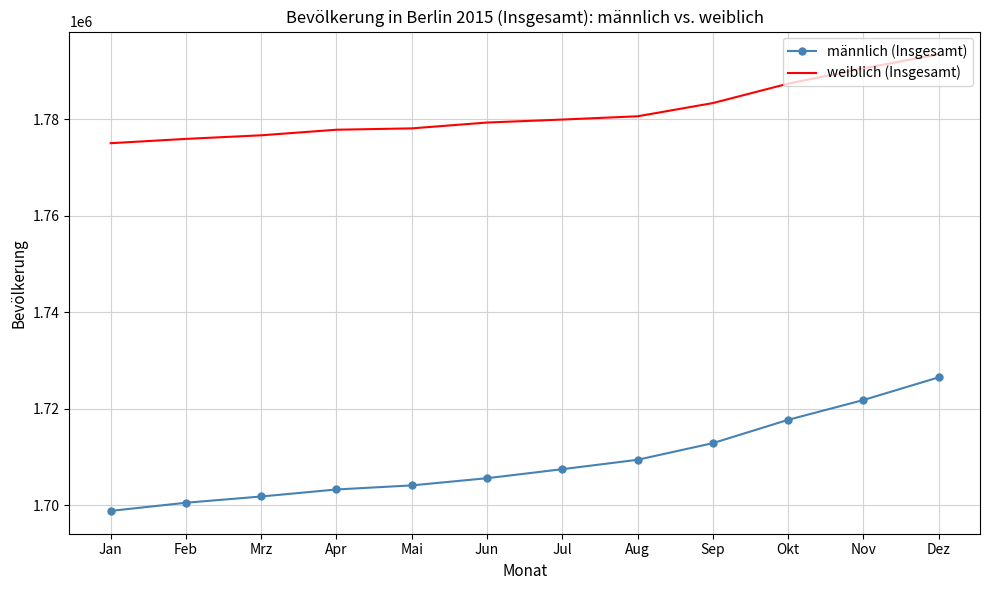

True or false: männlich (Insgesamt) and weiblich (Insgesamt) cross at least once.

False